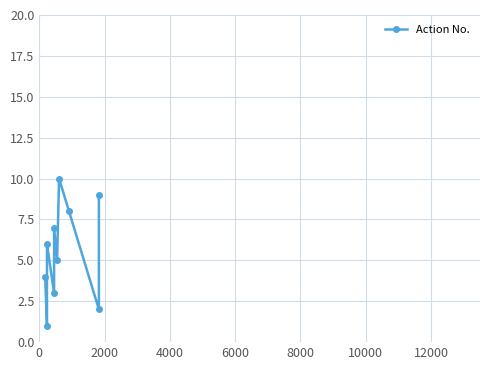

The chart shows a value of 11 at 2000. True or false?

False